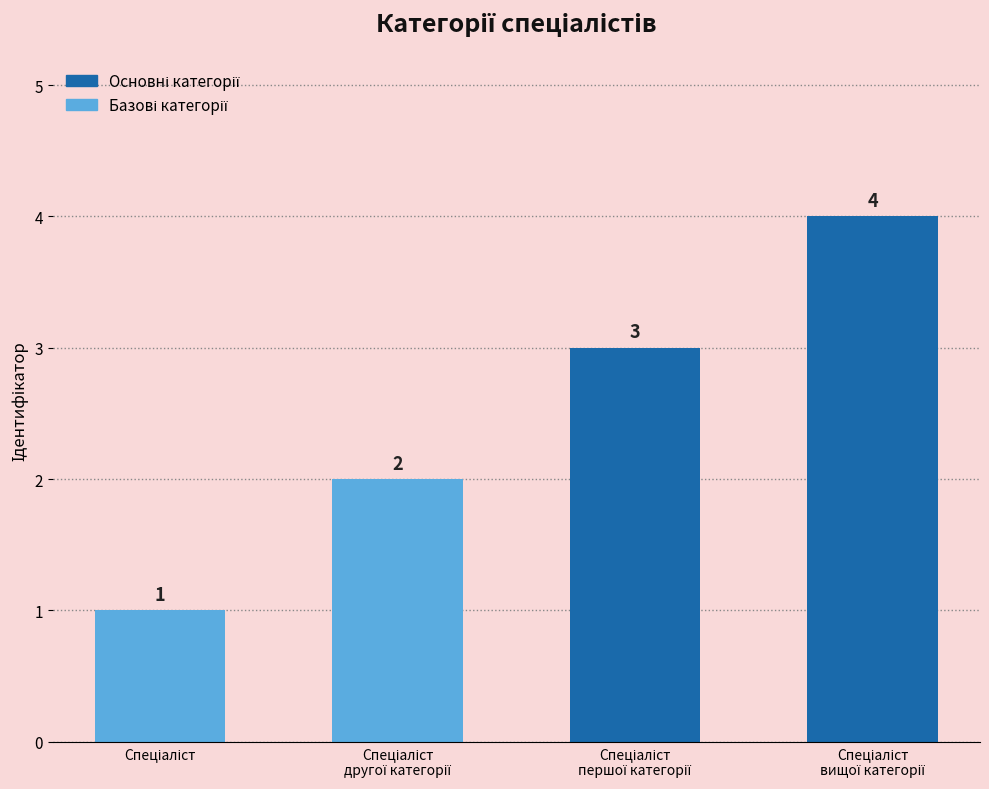

What is the sum of all values?

10